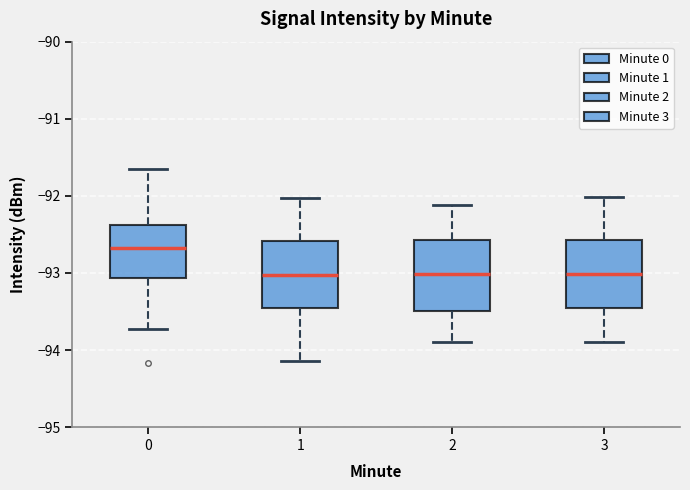

Where is the upper edge of the box at x = 3 on the y-axis? The values are not printed on the chart, so give them approximately, as read against the axis.

-92.6